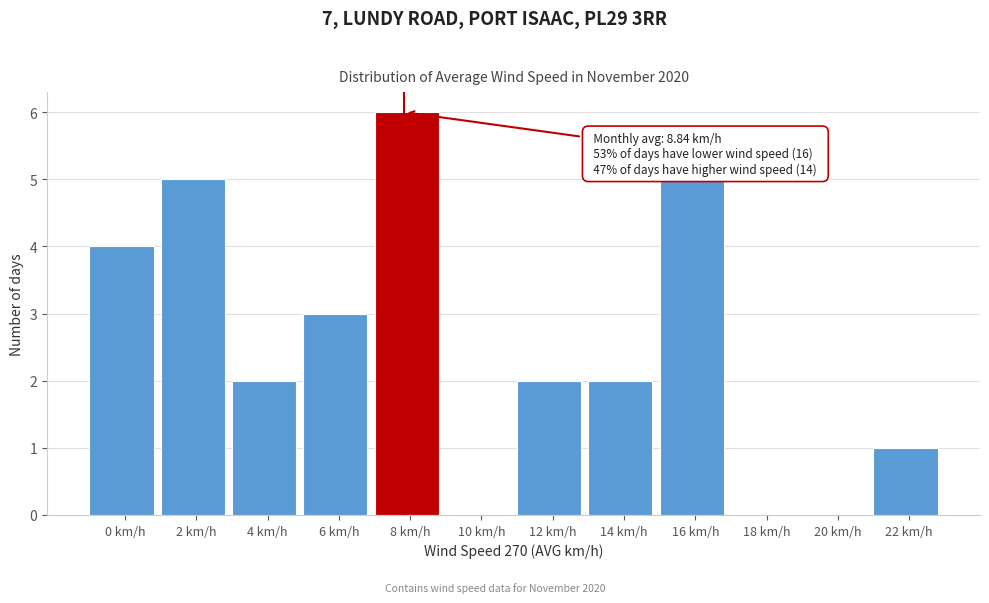

Reading left to right, extract all data points from this chart.

0 km/h=4	2 km/h=5	4 km/h=2	6 km/h=3	8 km/h=6	10 km/h=0	12 km/h=2	14 km/h=2	16 km/h=5	18 km/h=0	20 km/h=0	22 km/h=1